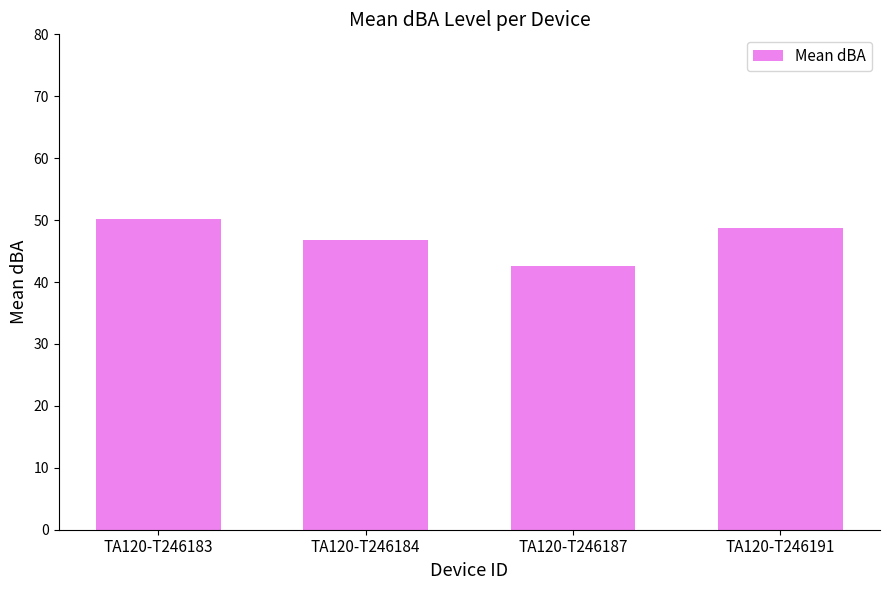

The value at TA120-T246183 is 83.9. True or false?

False